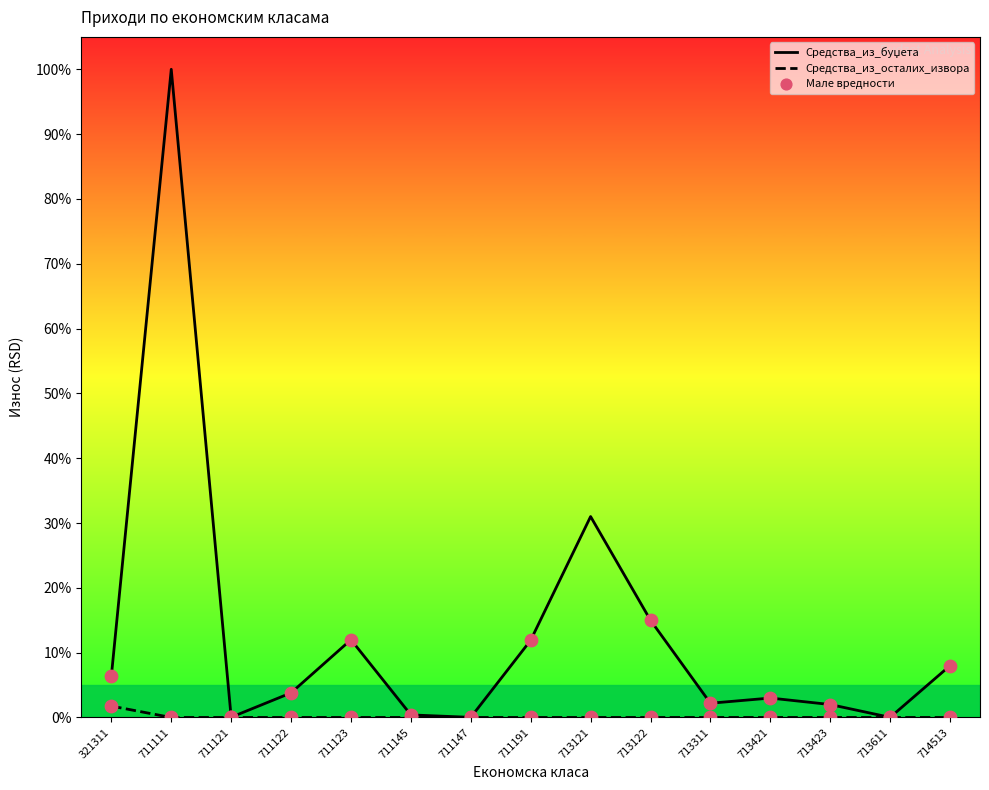

Is the value of Средства_из_осталих_извора at 711123 greater than the value of Средства_из_буџета at 714513?

No